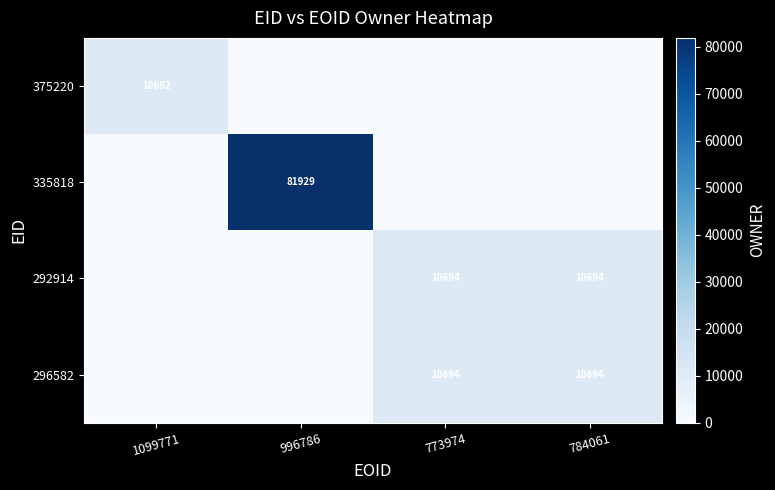

The 296582 series shows 4545 at 773974. True or false?

False